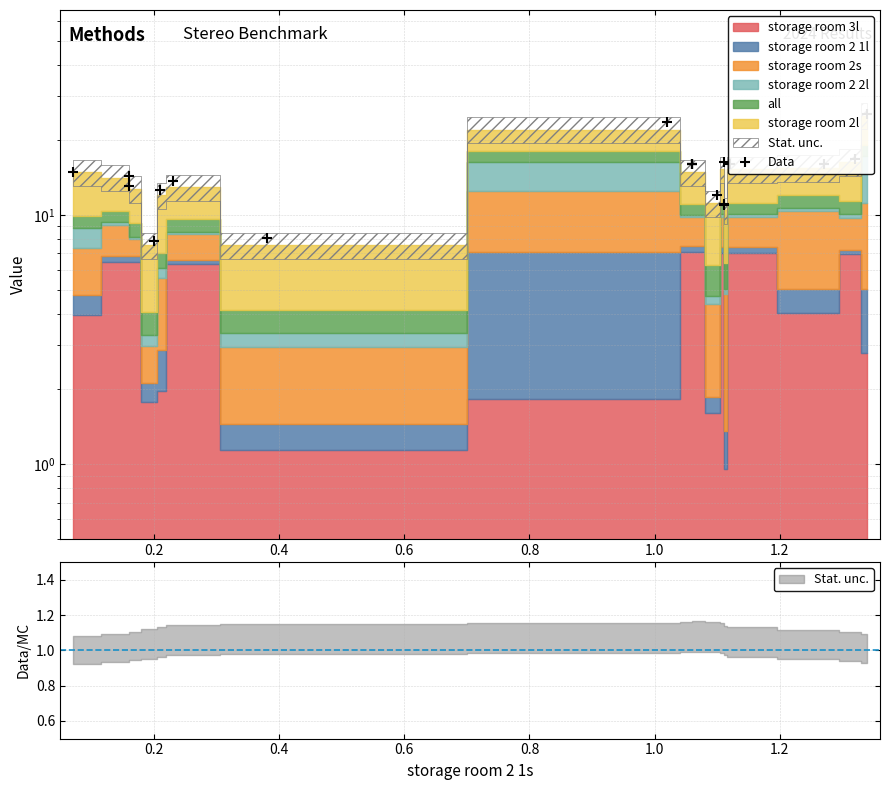

What is the difference between the maximum and minimum values?

17.4